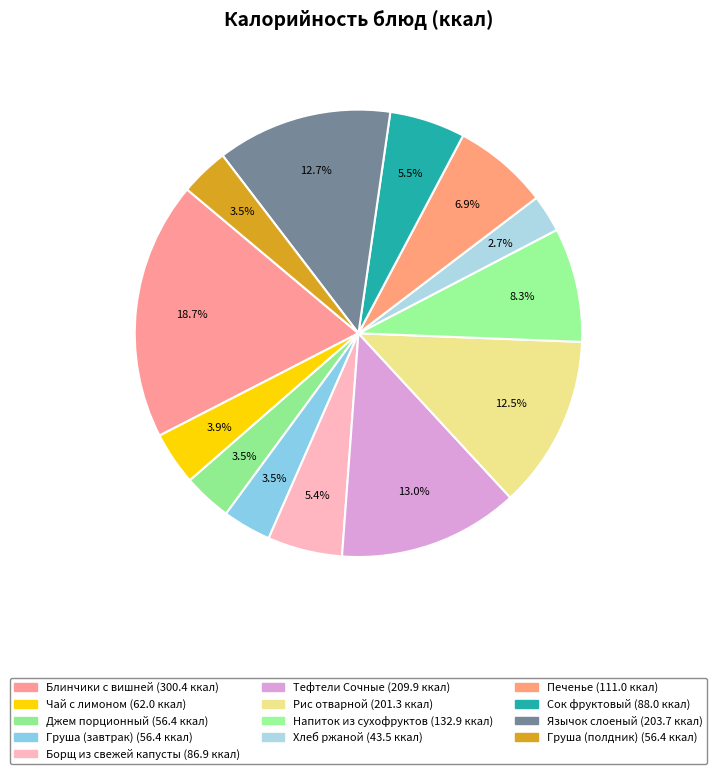

Combined, what portion of the pie is Блинчики с вишней and Джем порционный?

22.2%